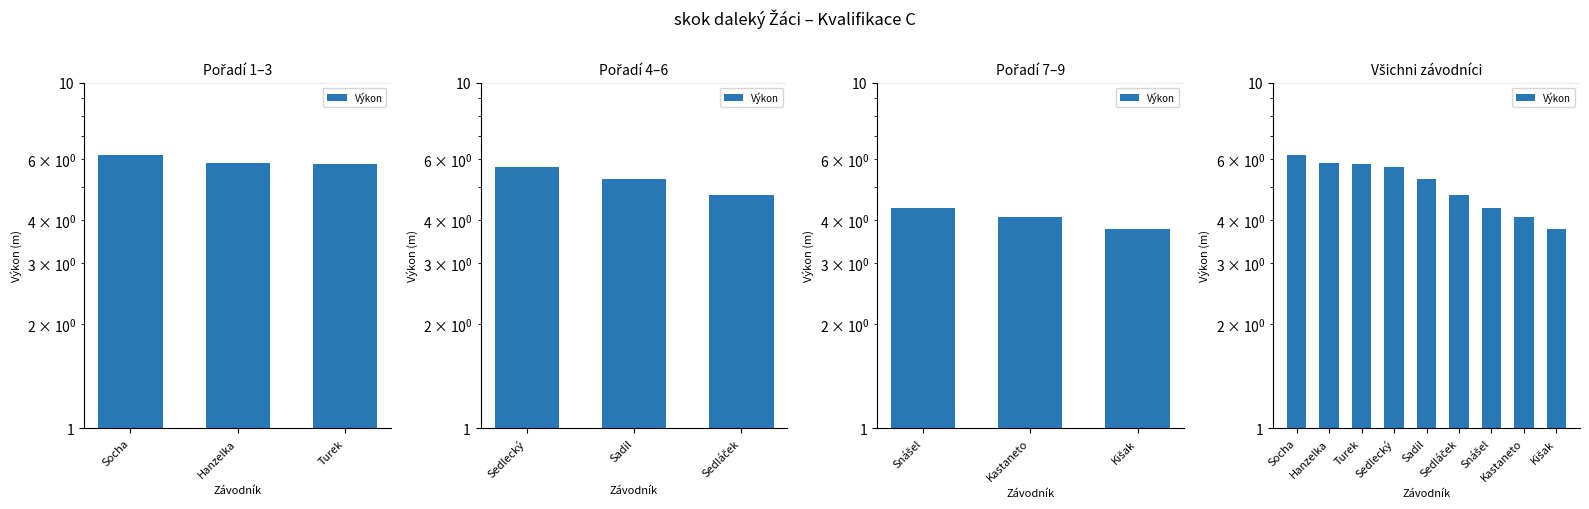

What is the label of the 1st bar from the left?

Socha